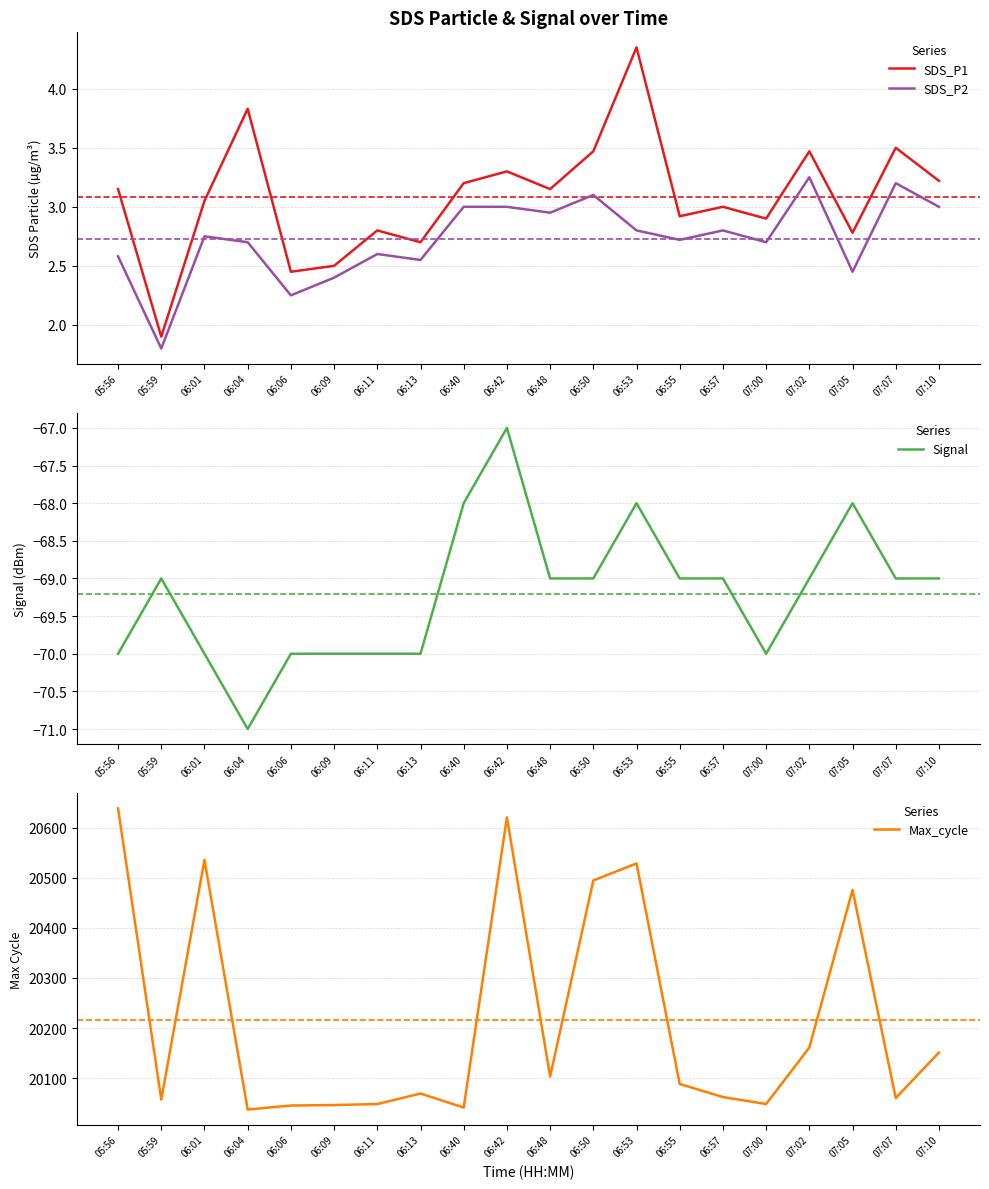

True or false: SDS_P1 and Signal intersect in this chart.

False